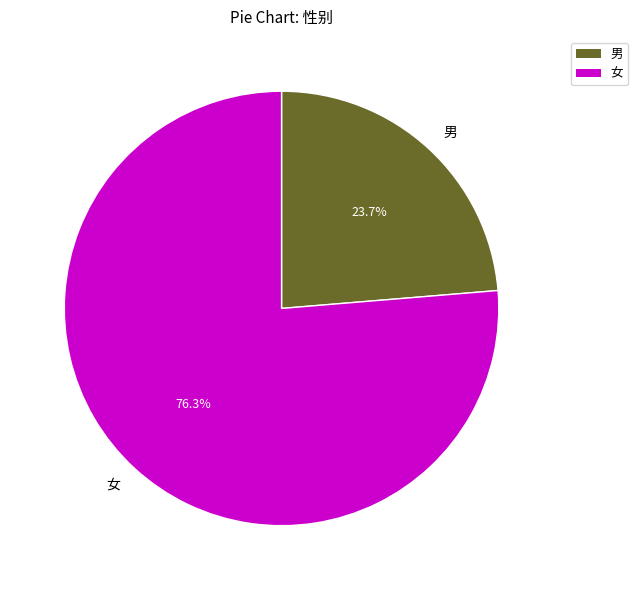

Rank the categories by value from highest to lowest.

女, 男